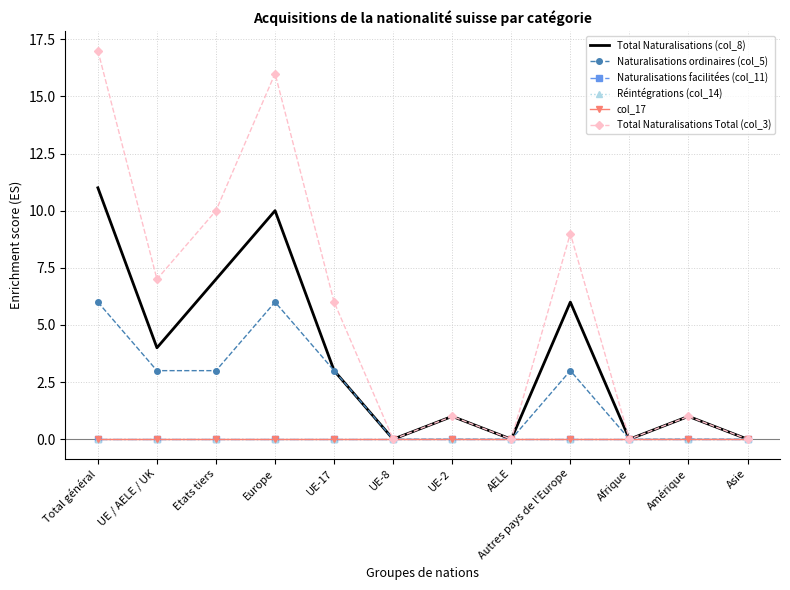

True or false: col_17 has more than 1 interior local peaks.

False